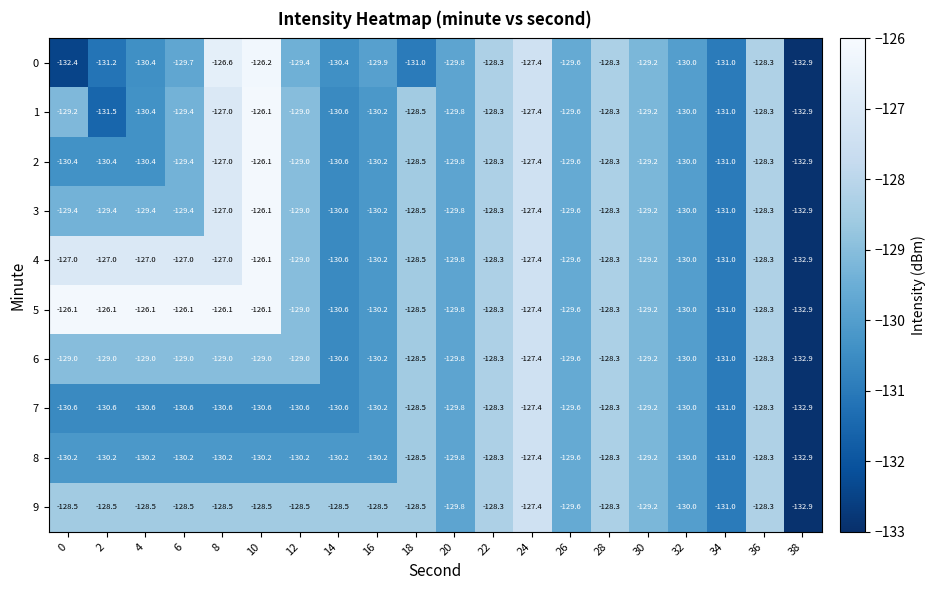

Where is 8 nearest to the value -130?

32